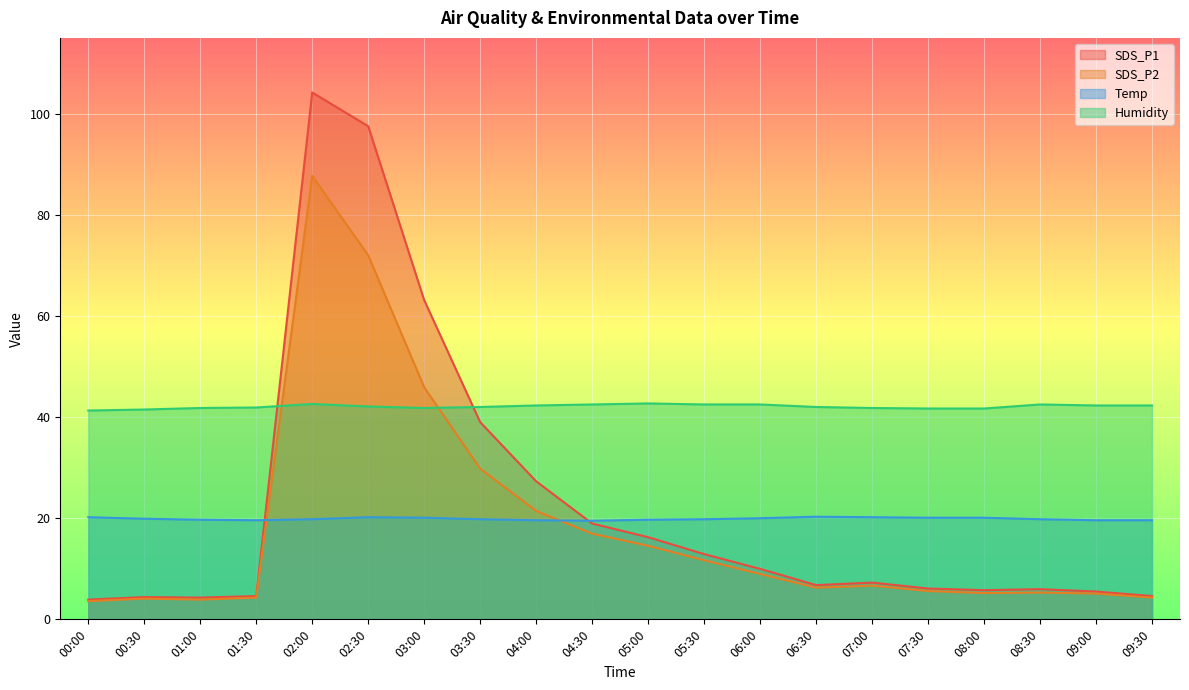

At 08:00, list the series in order from smallest to largest.

SDS_P2, SDS_P1, Temp, Humidity